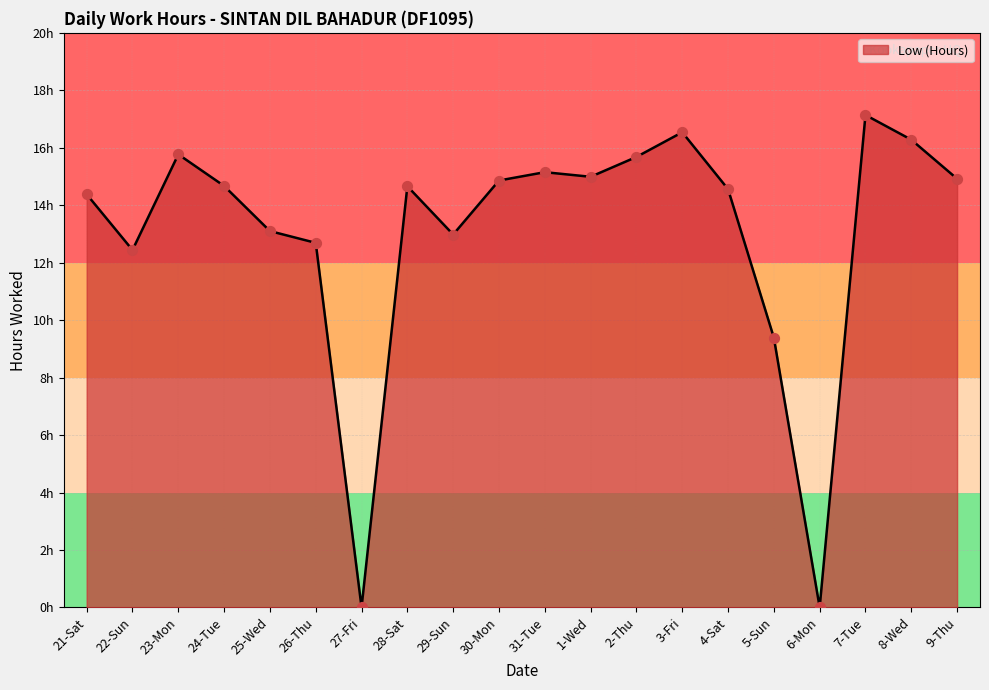

Between 25-Wed and 2-Thu, which is larger?

2-Thu